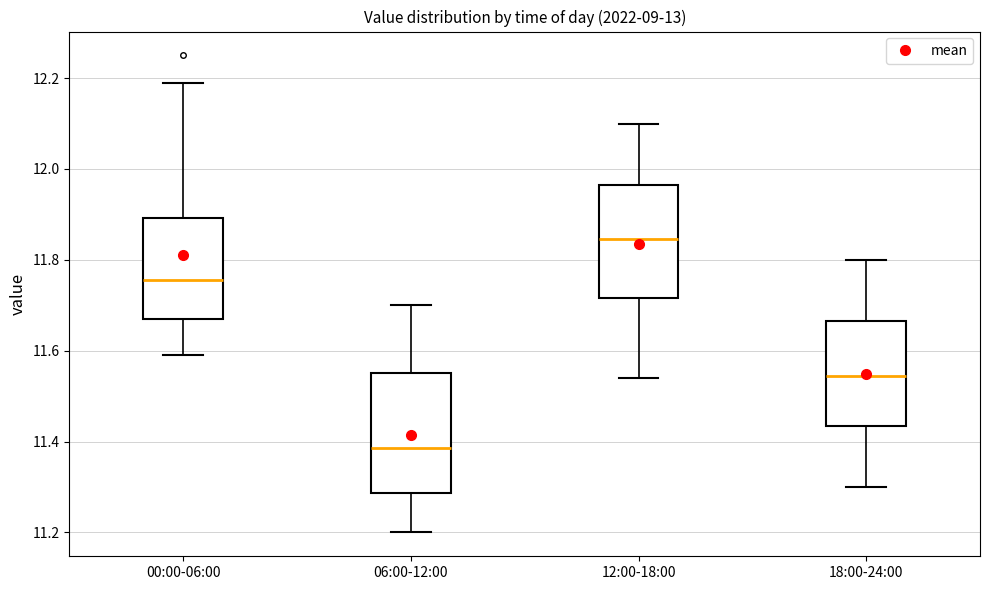

Which box has the highest median line?

12:00-18:00